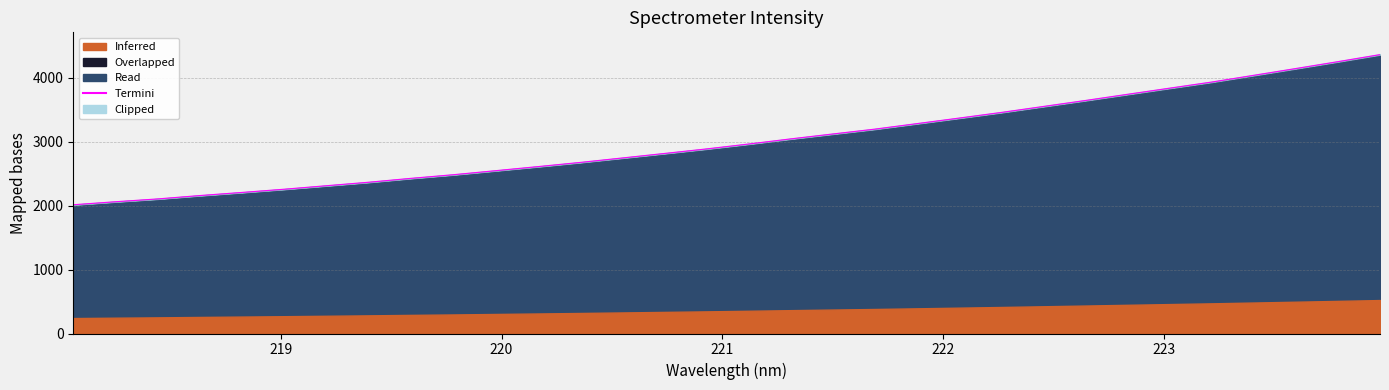

What is the greatest value displayed?

4361.6